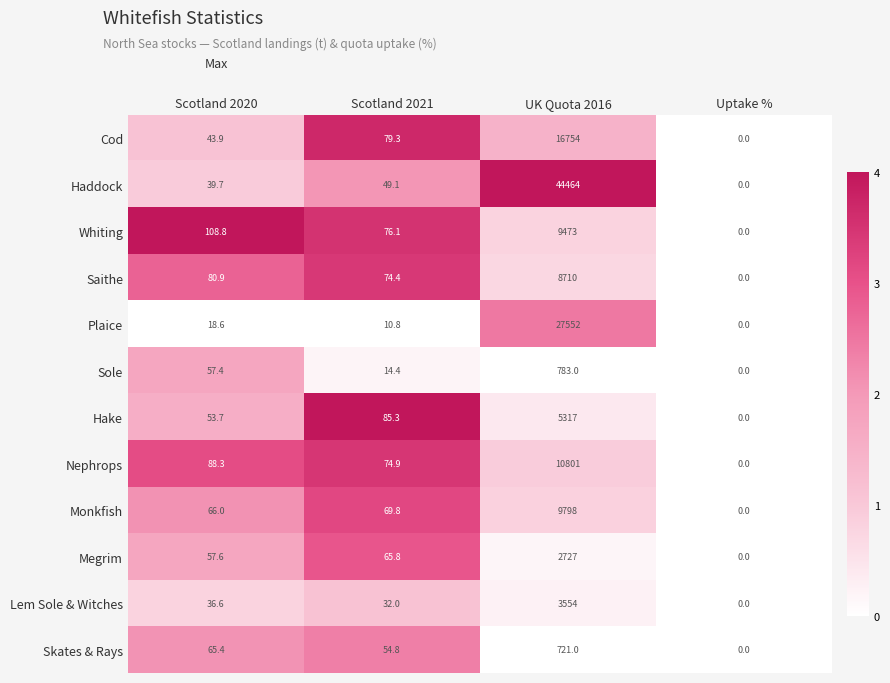

The Sole series shows 103.3 at Scotland 2020. True or false?

False